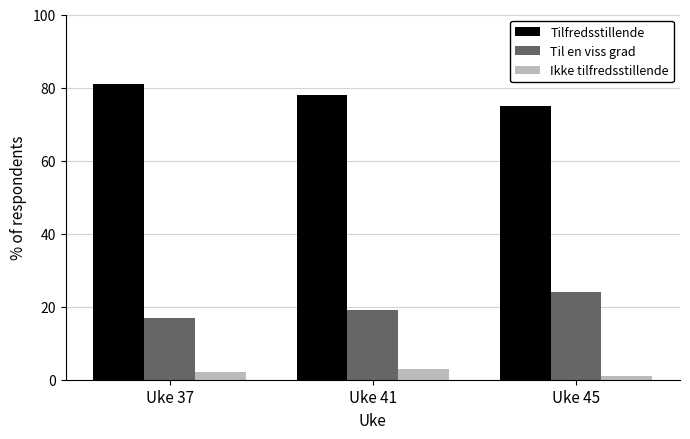

List the series in order of their overall mean, lowest first.

Ikke tilfredsstillende, Til en viss grad, Tilfredsstillende